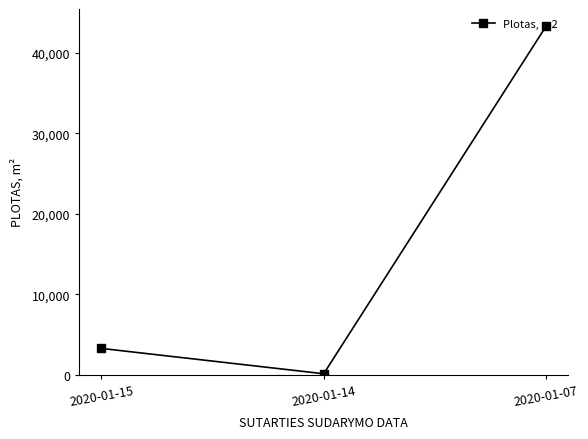

Which has a higher value, 2020-01-07 or 2020-01-14?

2020-01-07